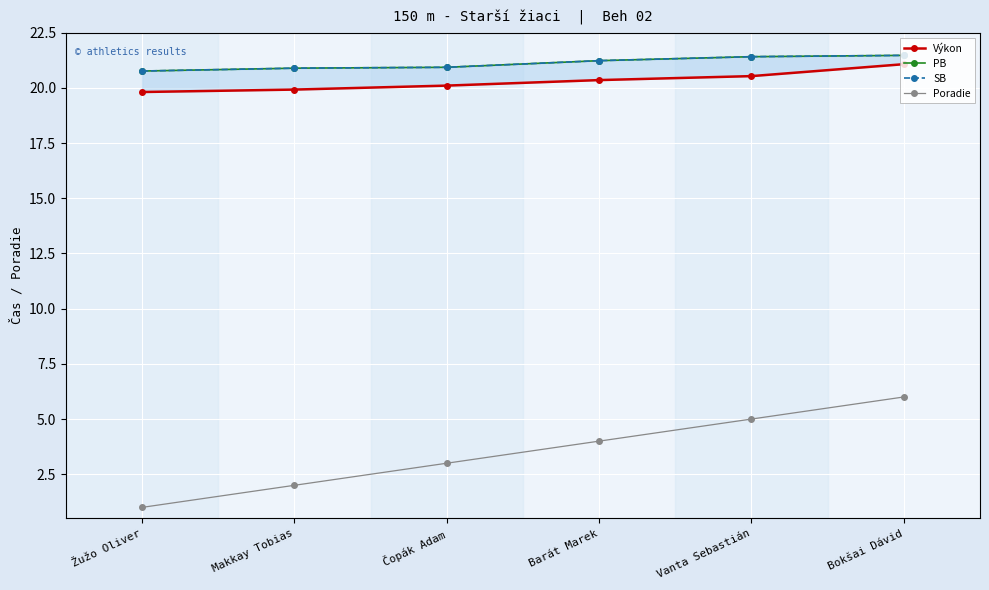

True or false: PB has more than 2 points higher than both neighbors.

False